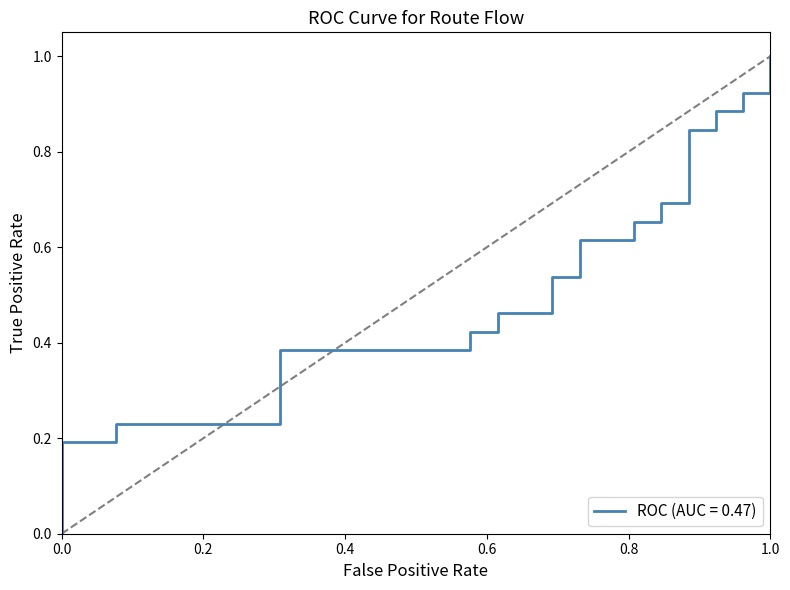

Count the number of categories in the chart.

26